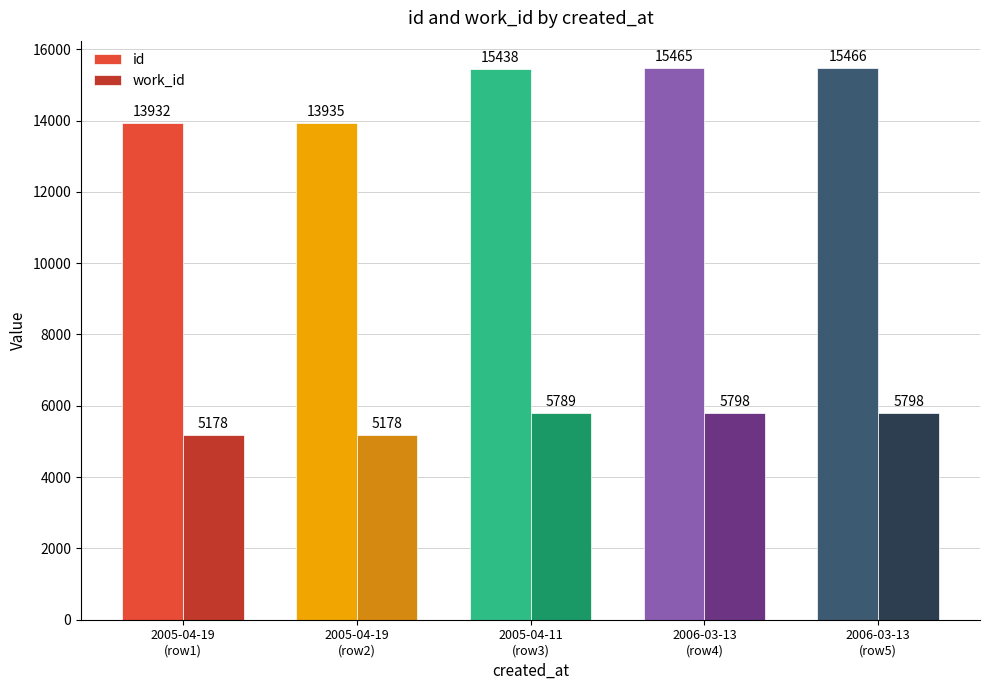

Which series has the largest total across all categories?

id